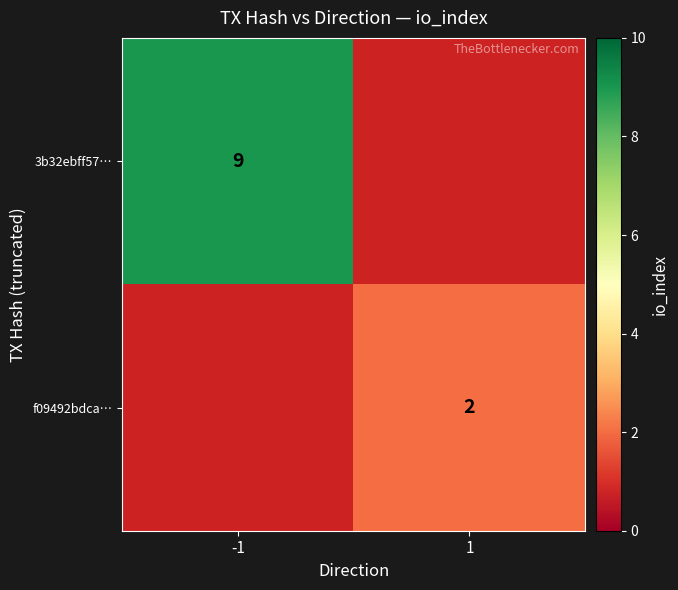

Is the value of 3b32ebff57… at -1 greater than the value of f09492bdca… at 1?

Yes